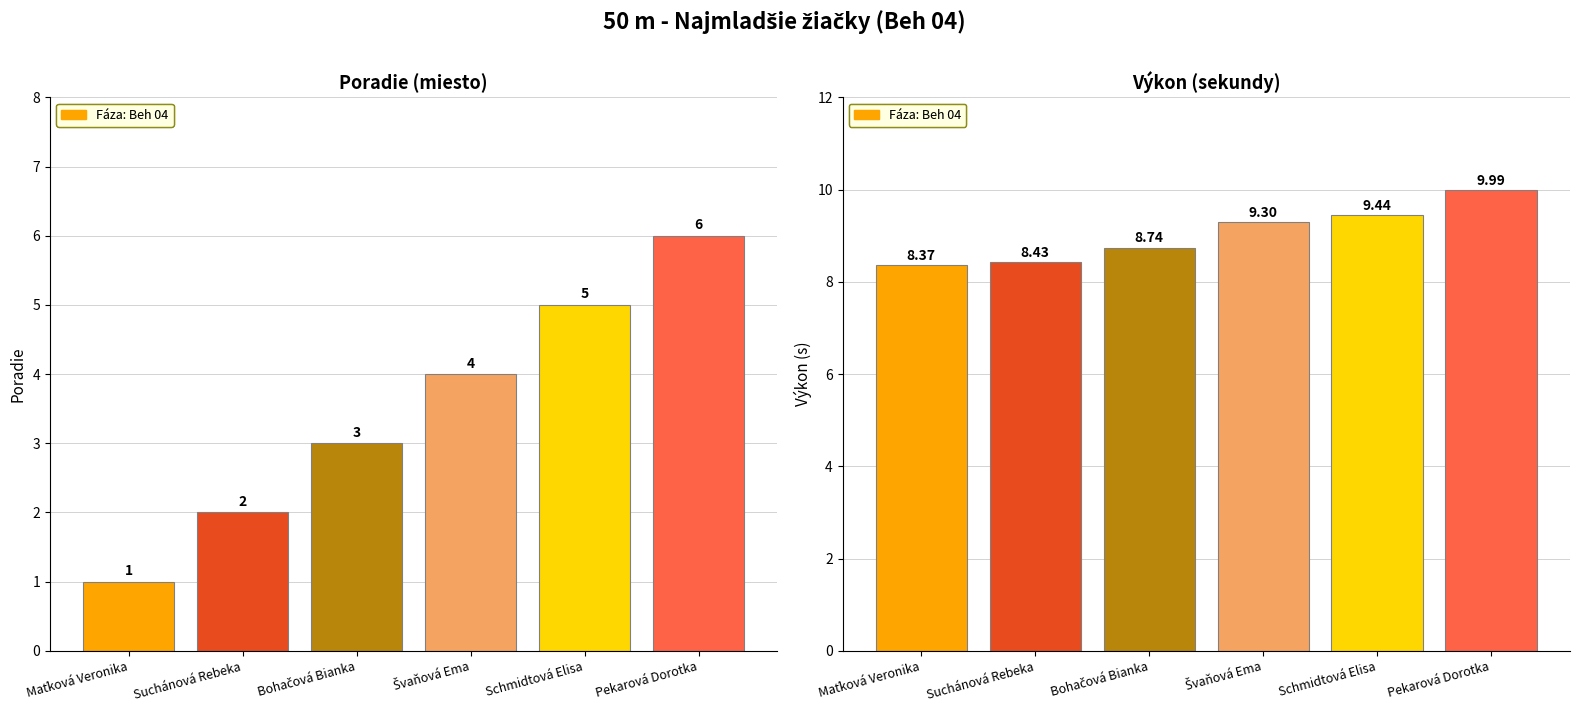

Does the chart contain stacked bars?

No